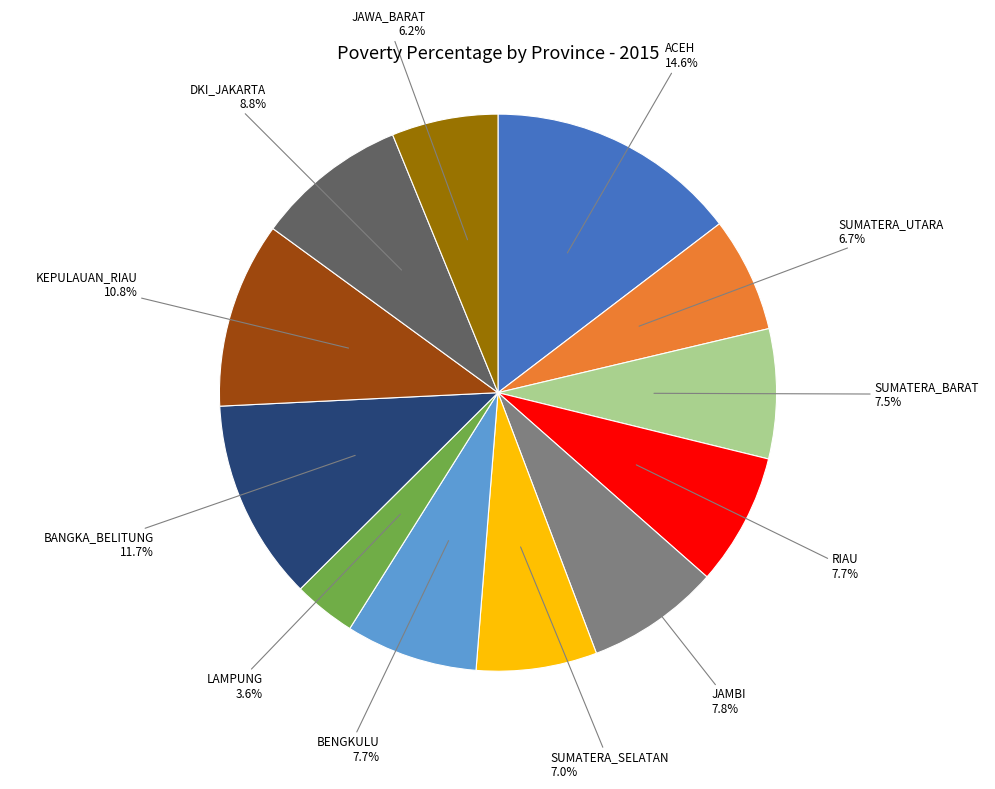

Is there any slice that represents more than half of the pie?

No